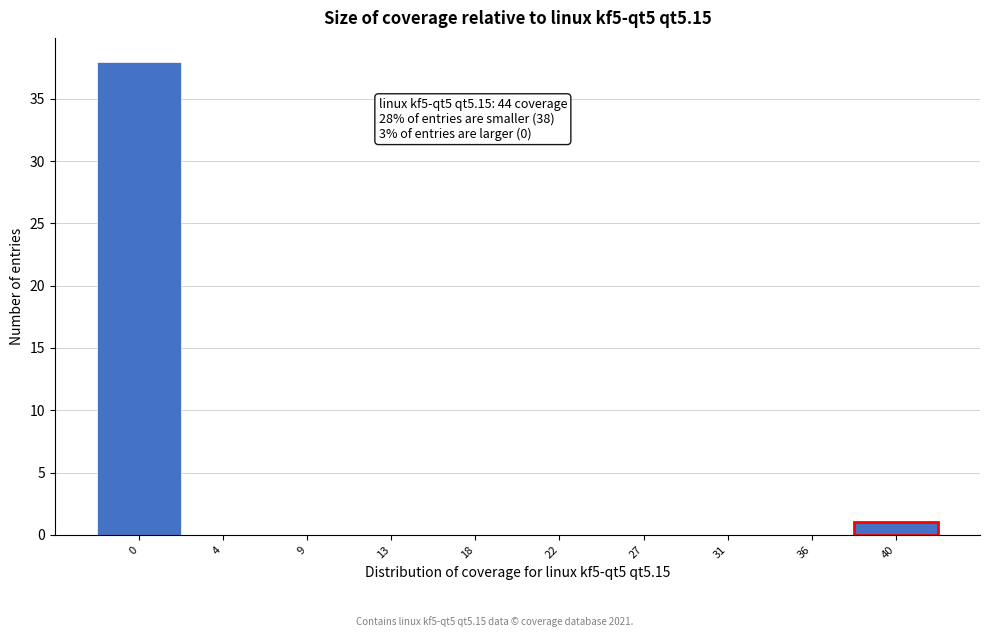

Reading left to right, transcribe all the data shown in this chart.

0=38	4=0	9=0	13=0	18=0	22=0	27=0	31=0	36=0	40=1